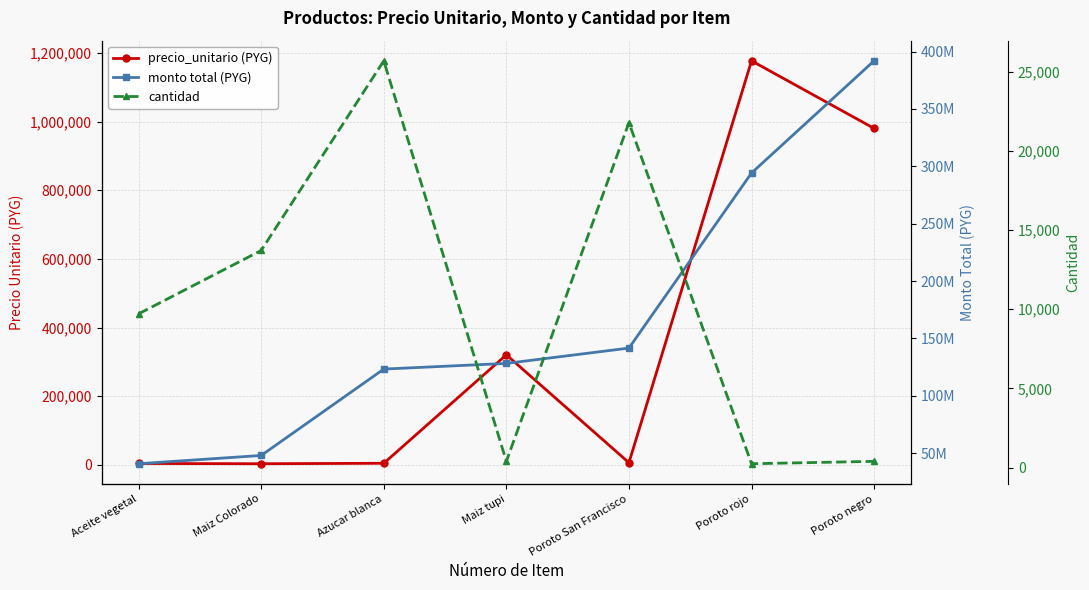

Which series has the widest spread of values?

monto